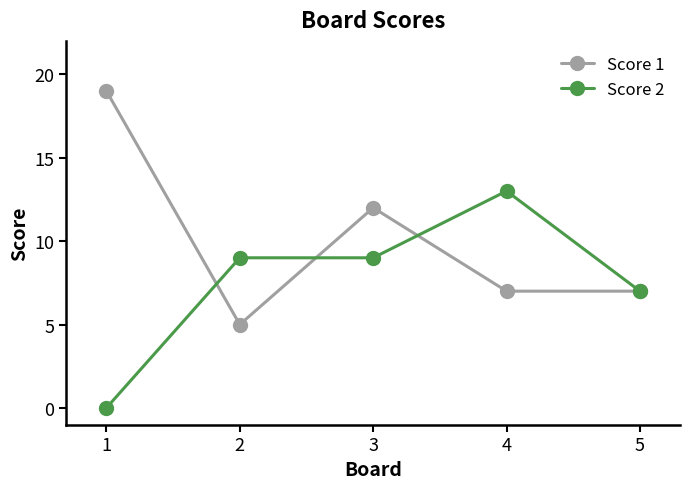

What is the spread (max minus min) of values at 1?

19